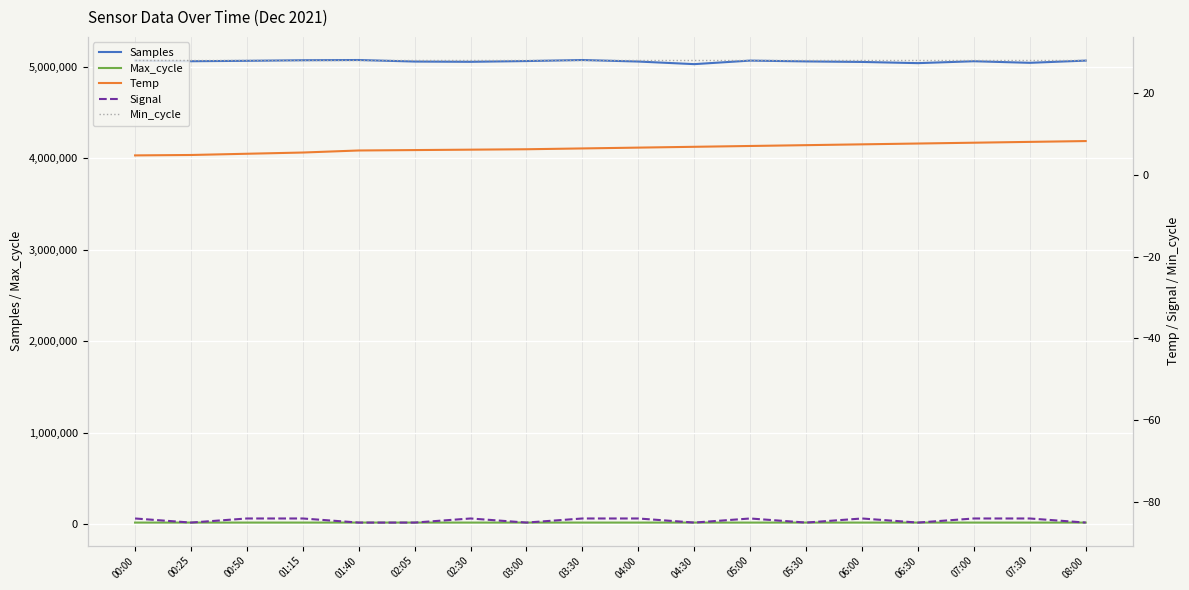

Which category has the lowest value across all series?

00:25